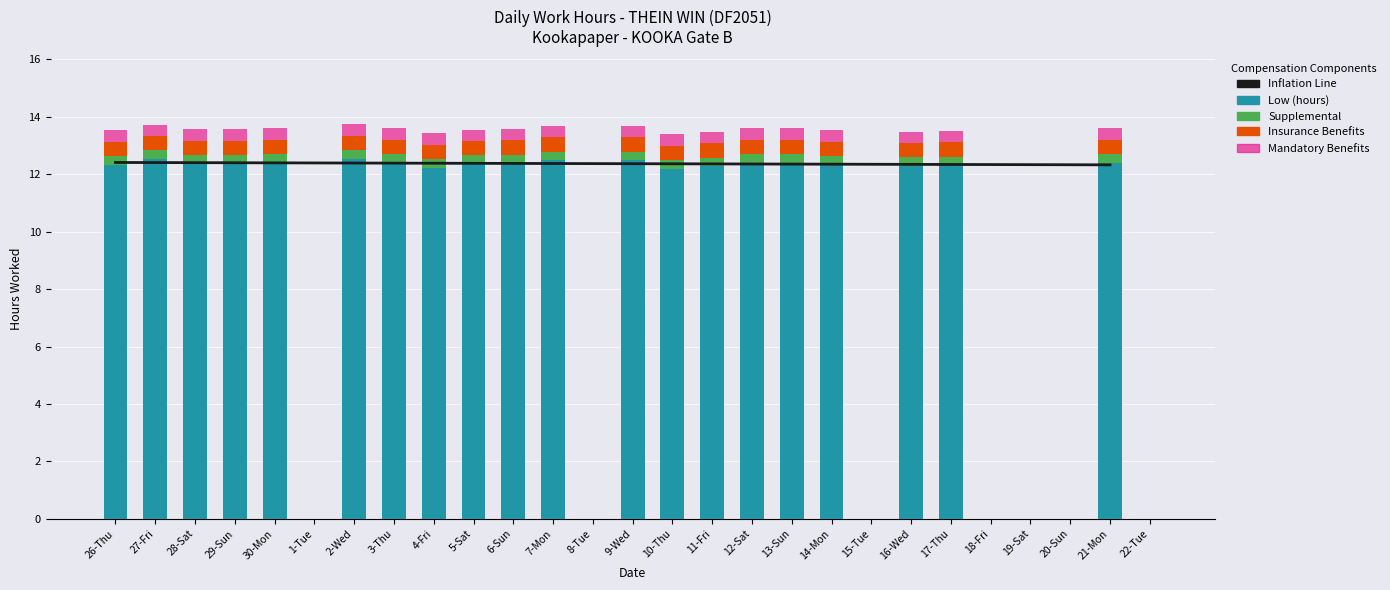

What is the difference between the values at 27-Fri and 6-Sun?

0.1